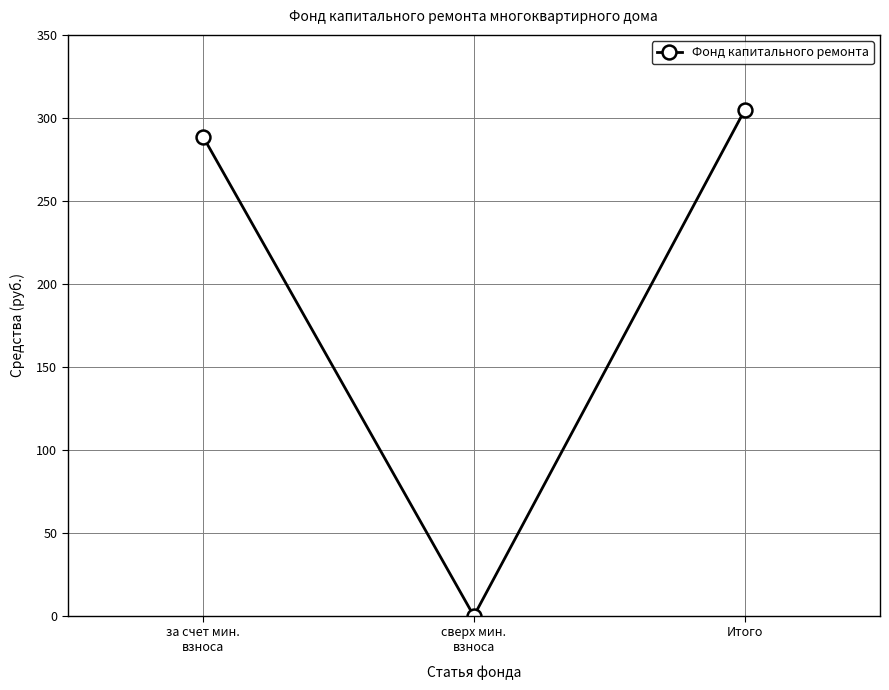

How many data points are less than 288?

1